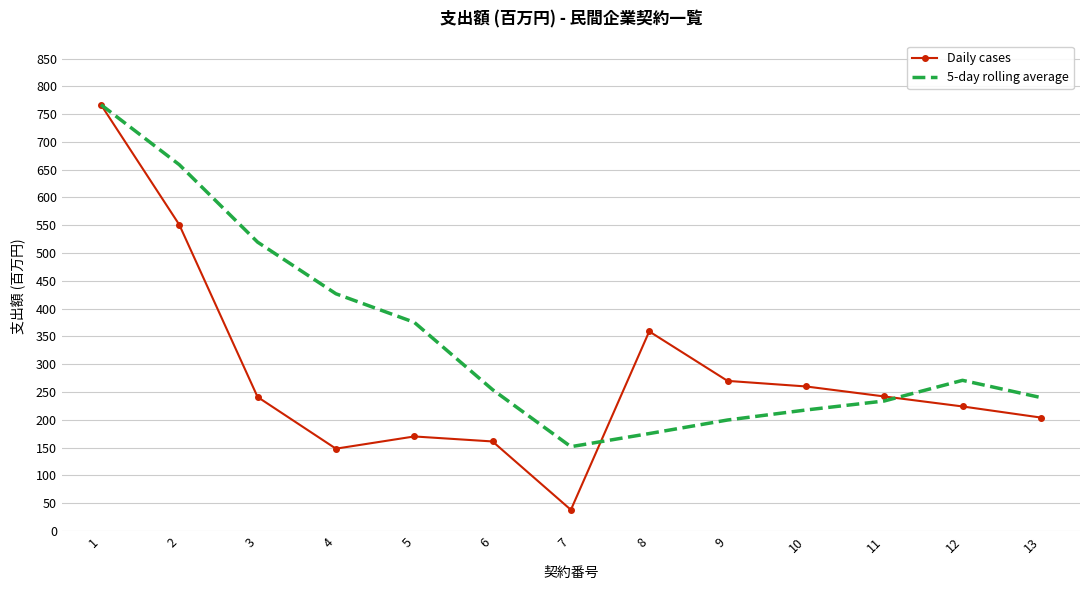

The Daily cases series shows 377.4 at 9. True or false?

False